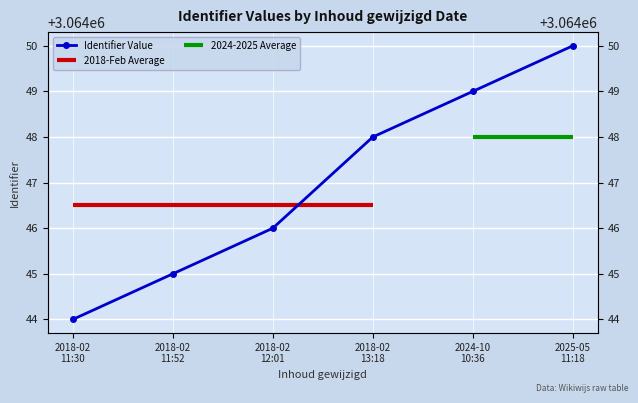

Rank the categories by value from highest to lowest.

2025-05
11:18, 2024-10
10:36, 2018-02
13:18, 2018-02
12:01, 2018-02
11:52, 2018-02
11:30